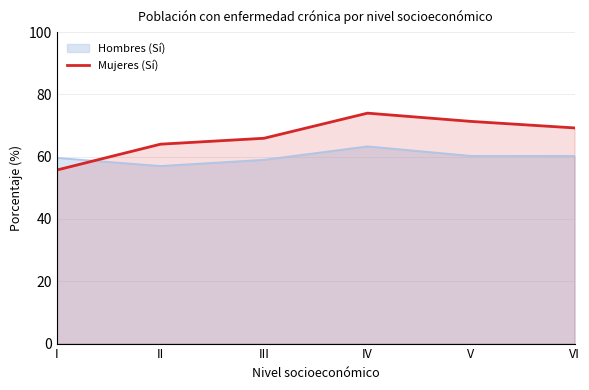

How many lines are shown in the chart?

2